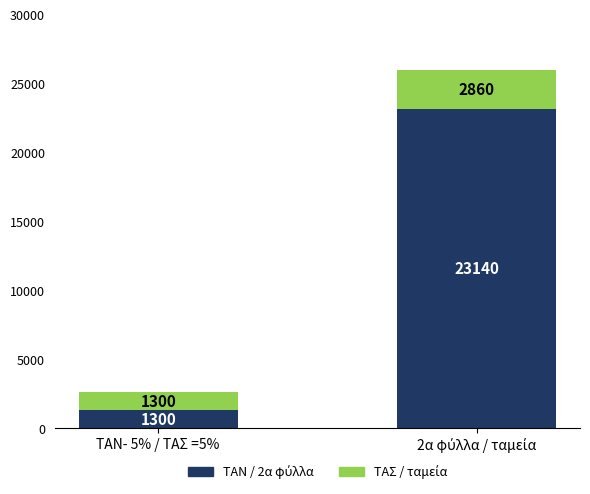

What is the total value across all series at ΤΑΝ- 5% / ΤΑΣ =5%?

2600